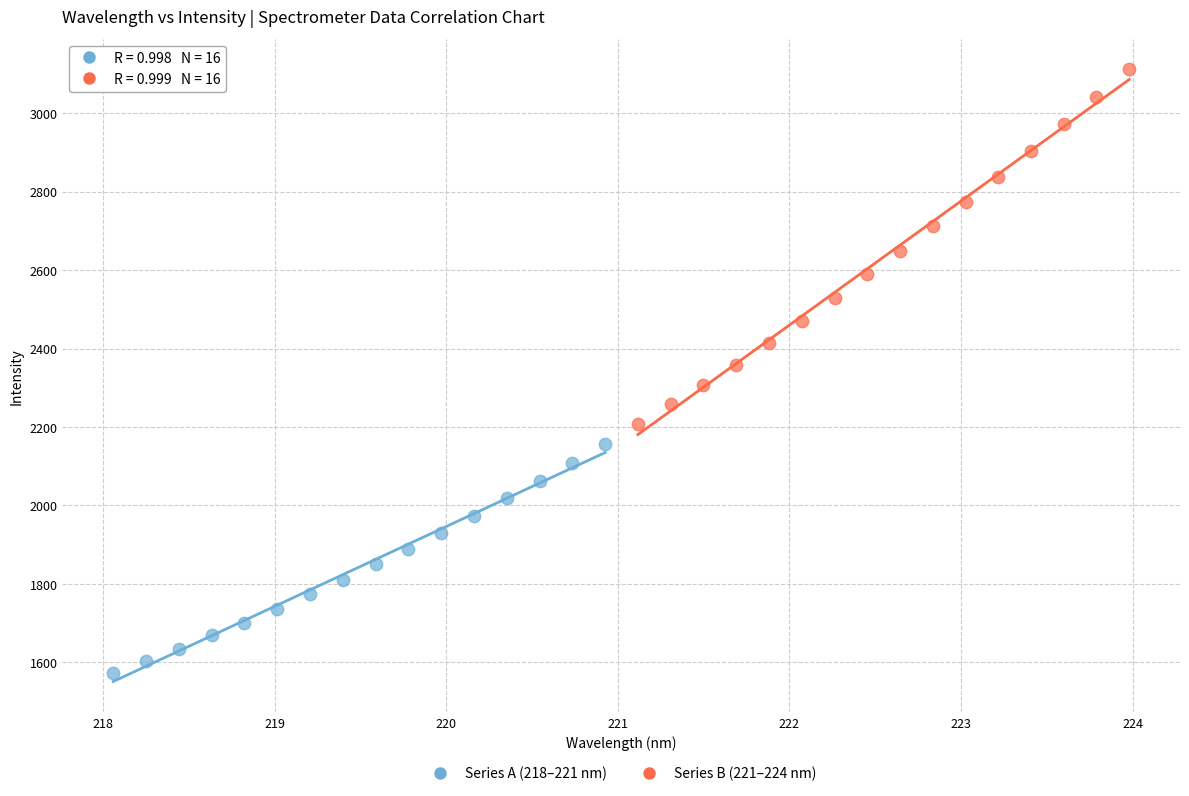

What are all the series names shown in the legend?

Series A (218–221 nm), Series B (221–224 nm)